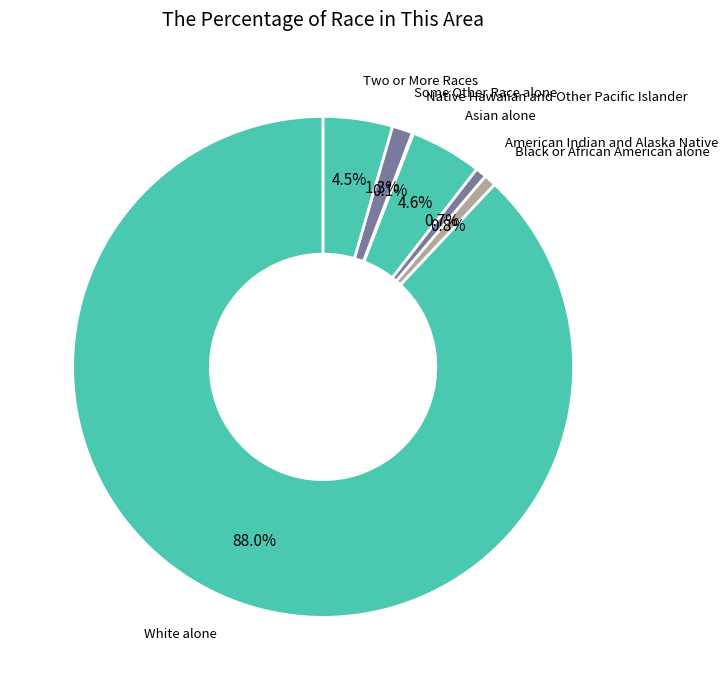

To the nearest percent, what portion does Some Other Race alone represent?

1%